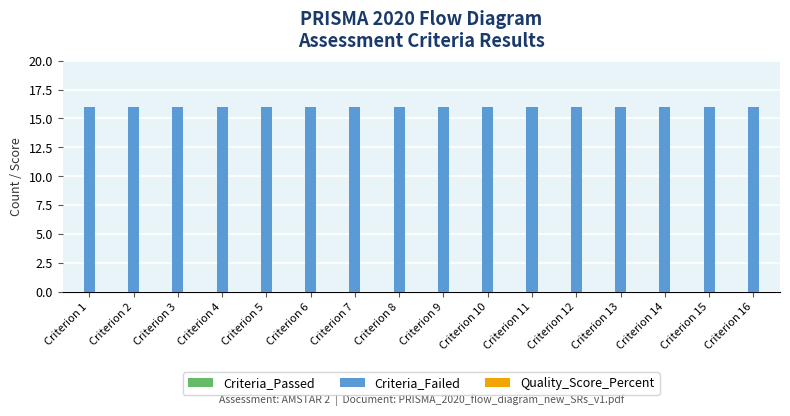

Reading left to right, transcribe all the data shown in this chart.

Criteria_Passed: Criterion 1=0	Criterion 2=0	Criterion 3=0	Criterion 4=0	Criterion 5=0	Criterion 6=0	Criterion 7=0	Criterion 8=0	Criterion 9=0	Criterion 10=0	Criterion 11=0	Criterion 12=0	Criterion 13=0	Criterion 14=0	Criterion 15=0	Criterion 16=0
Criteria_Failed: Criterion 1=16	Criterion 2=16	Criterion 3=16	Criterion 4=16	Criterion 5=16	Criterion 6=16	Criterion 7=16	Criterion 8=16	Criterion 9=16	Criterion 10=16	Criterion 11=16	Criterion 12=16	Criterion 13=16	Criterion 14=16	Criterion 15=16	Criterion 16=16
Quality_Score_Percent: Criterion 1=0	Criterion 2=0	Criterion 3=0	Criterion 4=0	Criterion 5=0	Criterion 6=0	Criterion 7=0	Criterion 8=0	Criterion 9=0	Criterion 10=0	Criterion 11=0	Criterion 12=0	Criterion 13=0	Criterion 14=0	Criterion 15=0	Criterion 16=0